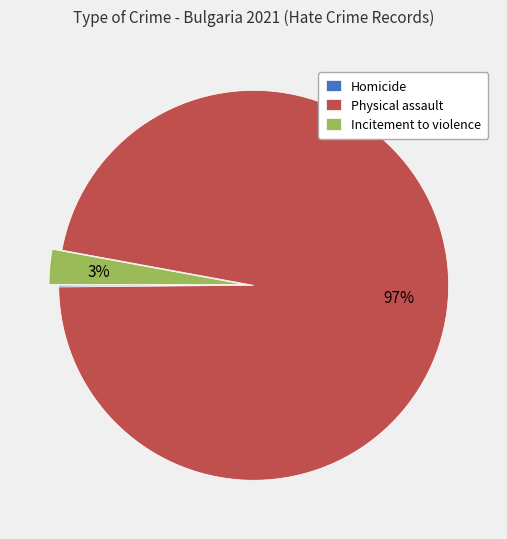

To the nearest percent, what is the average slice percentage?

33%